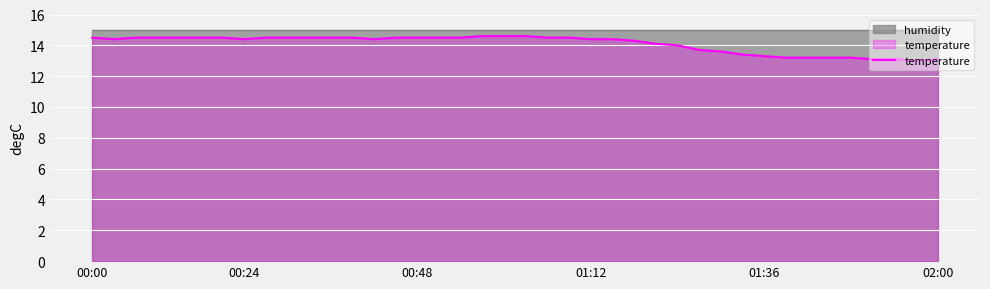

Which series has the widest spread of values?

temperature